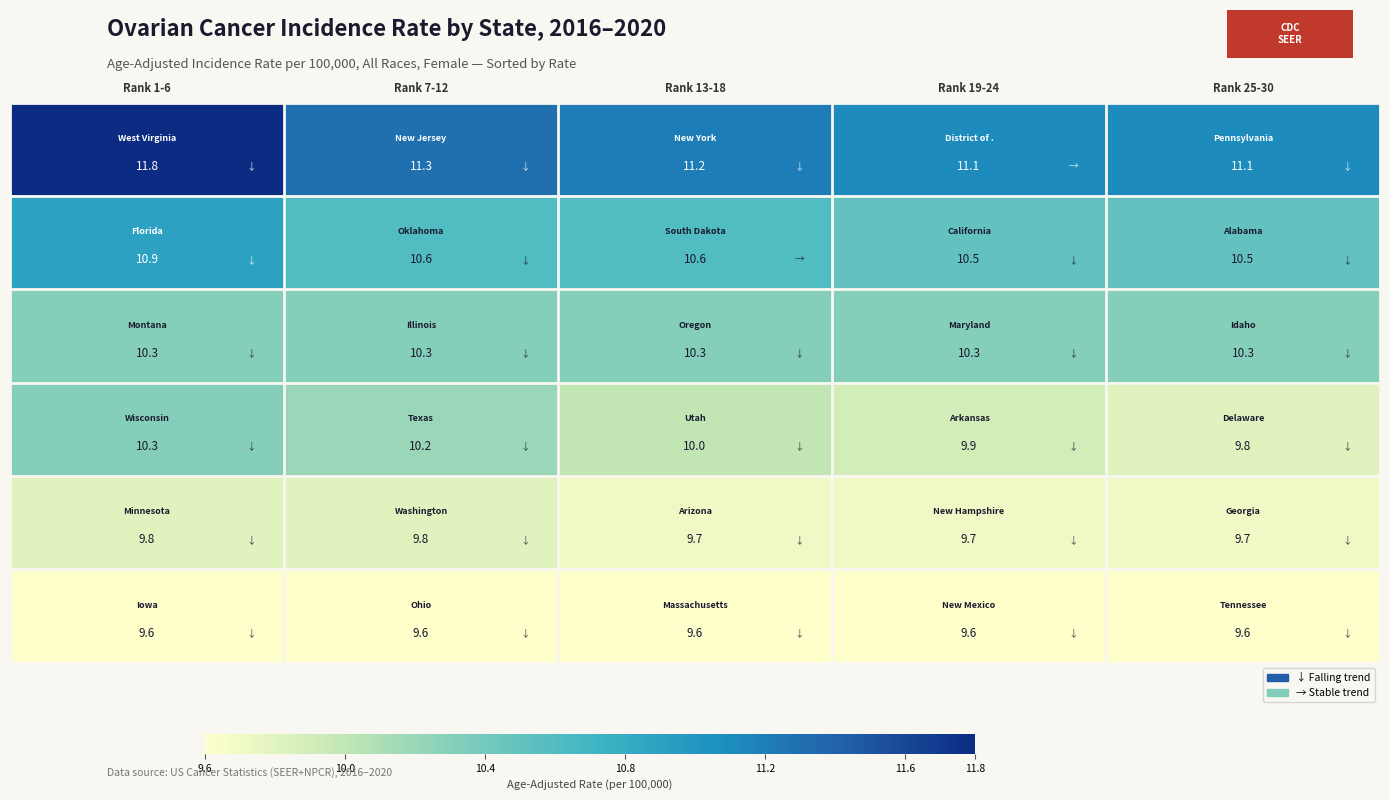

At how many categories does at least one series exceed 9?

5